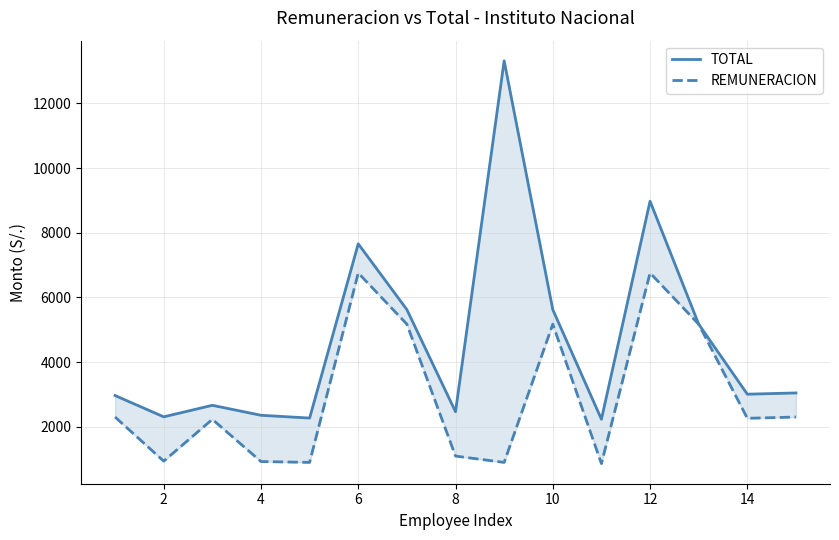

What are all the series names shown in the legend?

TOTAL, REMUNERACION